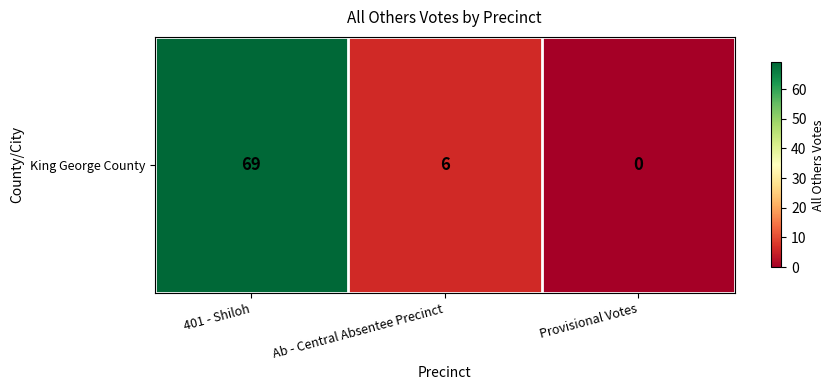

At which label does the data first exceed 6?

401 - Shiloh